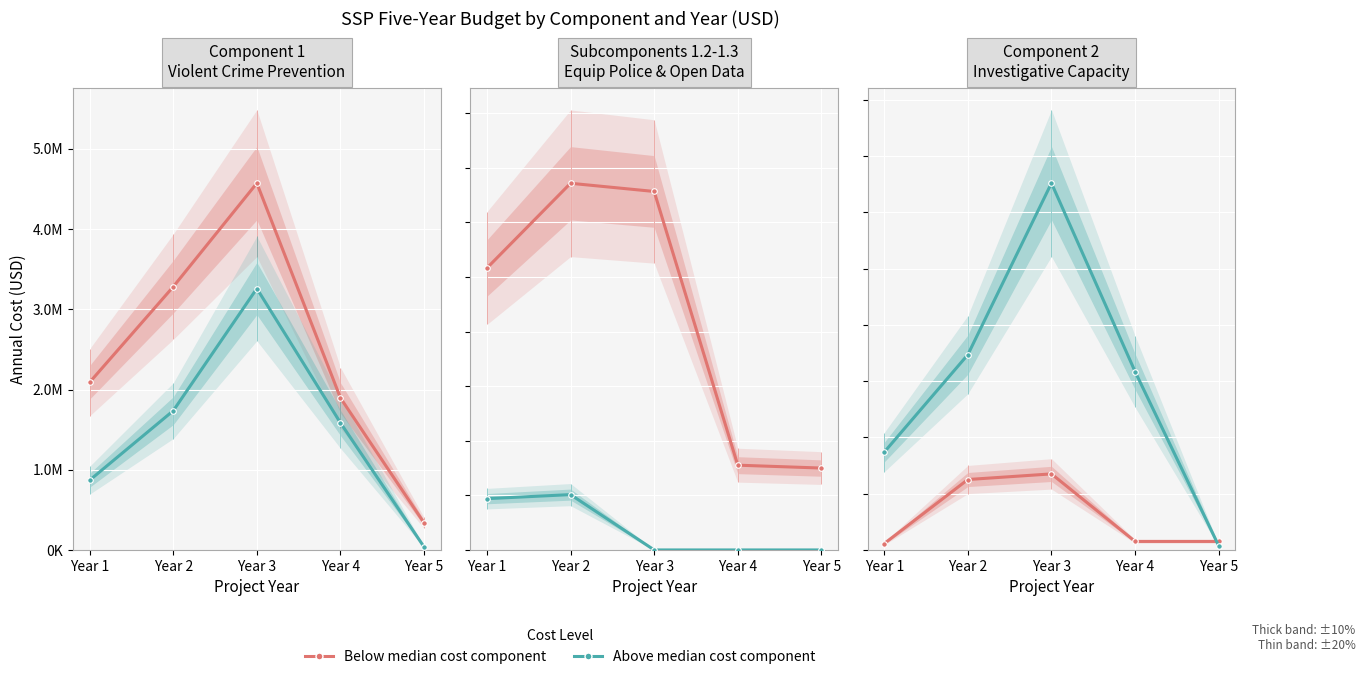

True or false: Below median cost component and Above median cost component intersect in this chart.

False